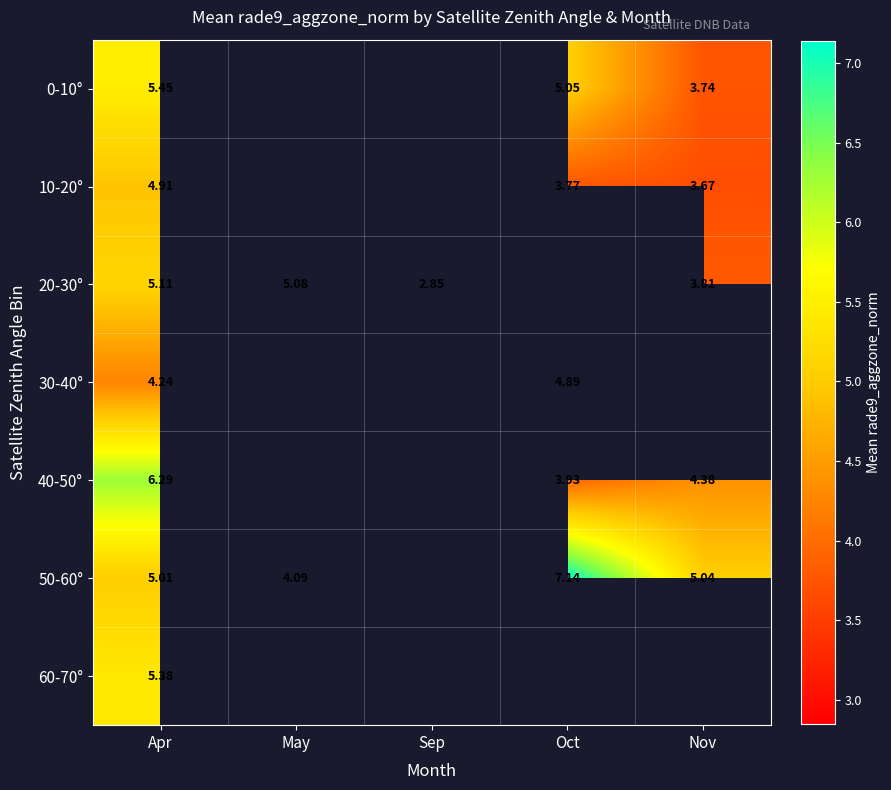

What is the greatest value displayed?

7.1